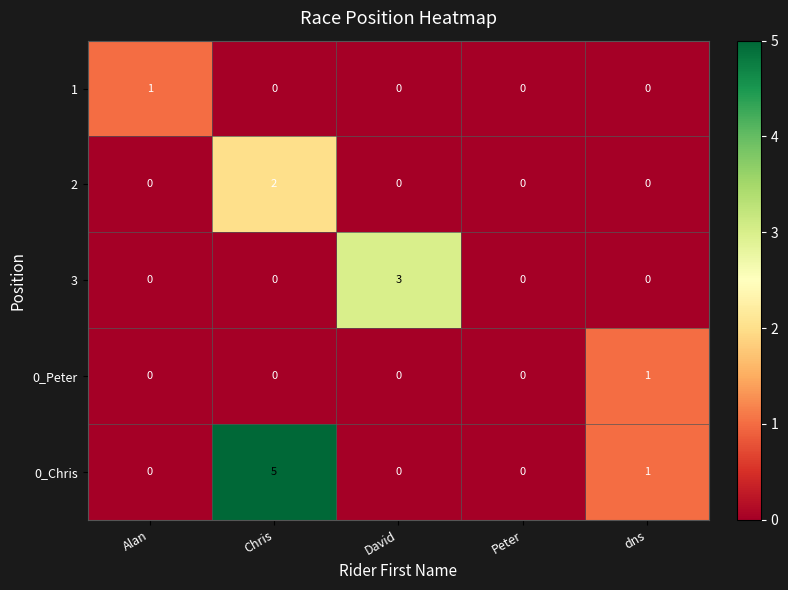

Which series has the largest total across all categories?

0_Chris